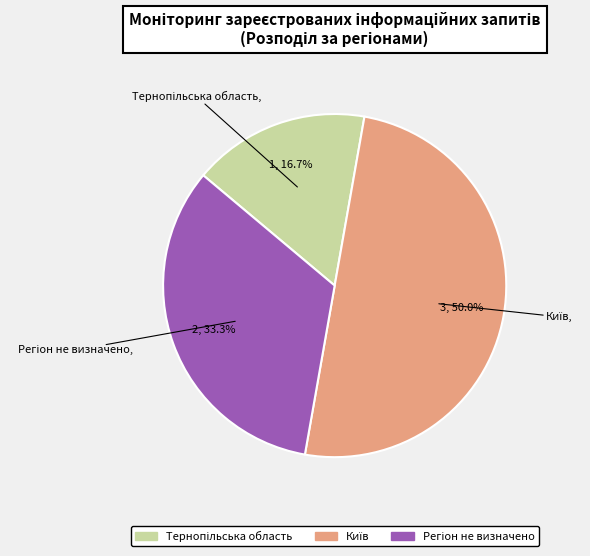

True or false: Київ accounts for 50% of the total.

True